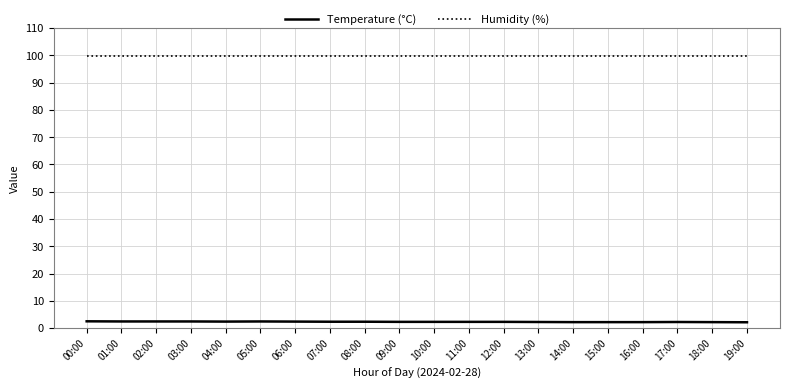

Which series has the largest range (max minus min)?

Temperature (°C)